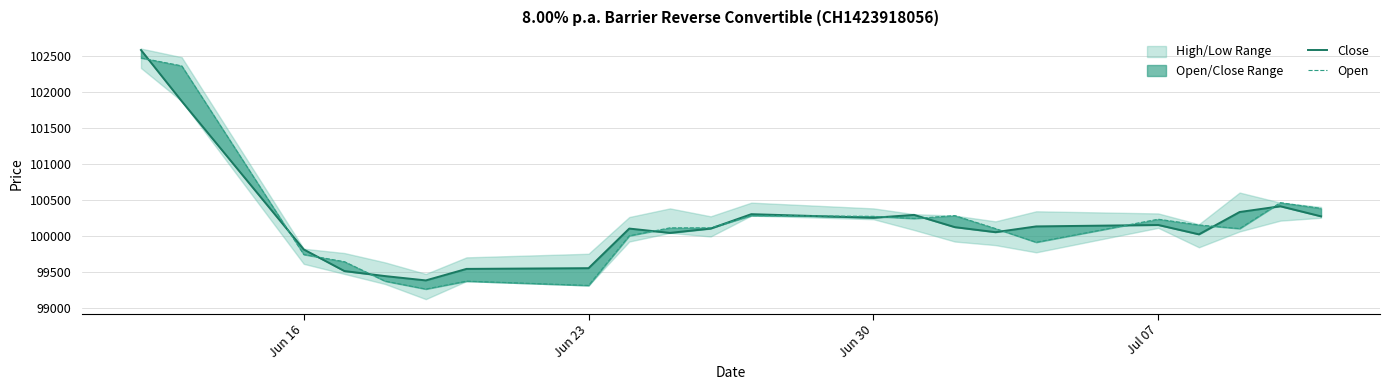

What is the sum of all Open values?

2204360